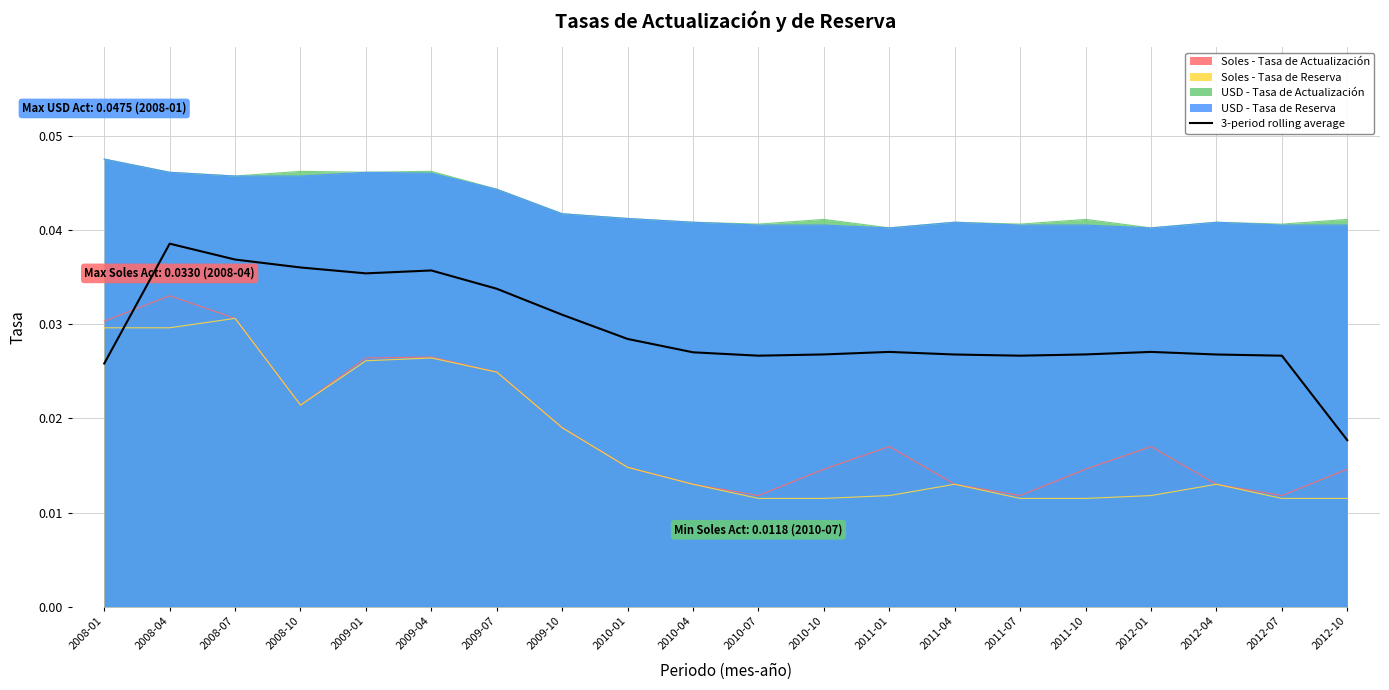

At which label is 3-period rolling average closest to 0?

2012-10